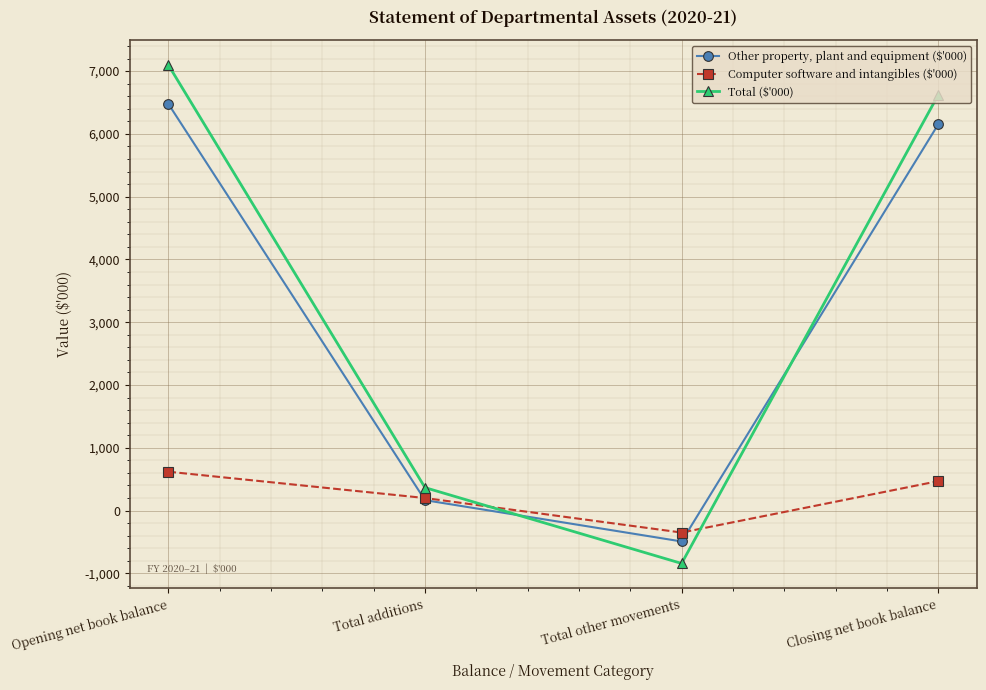

What is the difference between the highest and lowest values at Opening net book balance?

6478